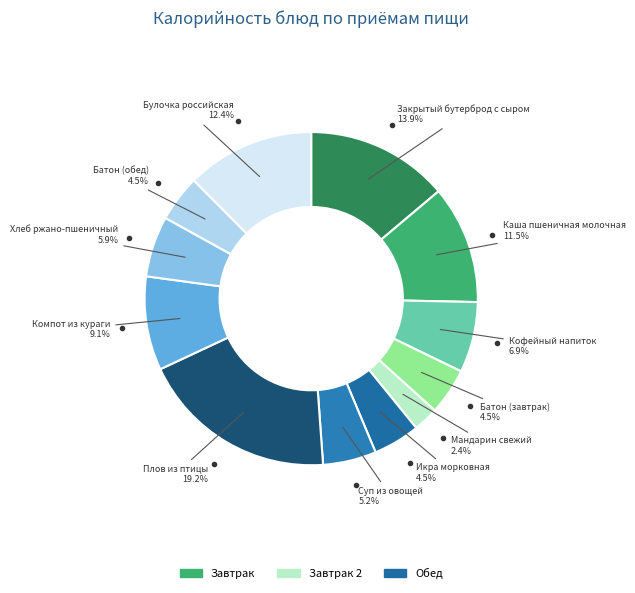

How many segments does this pie chart have?

12